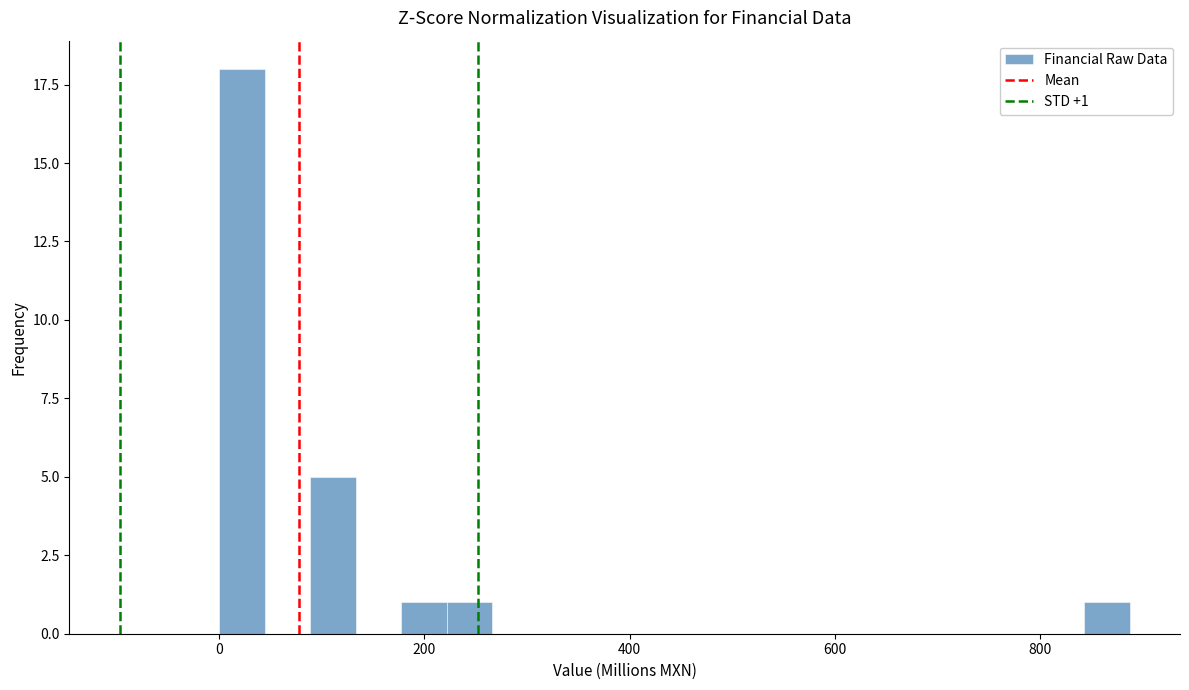

Read against the x-axis, roughly where is the centre of the tallest bar?

20